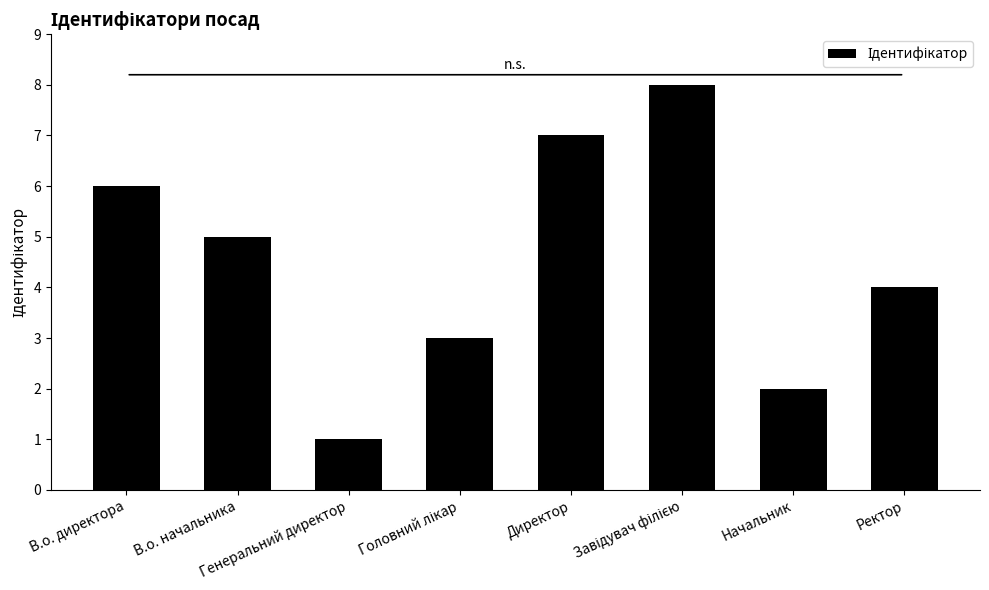

How many values are between 3 and 7?

5